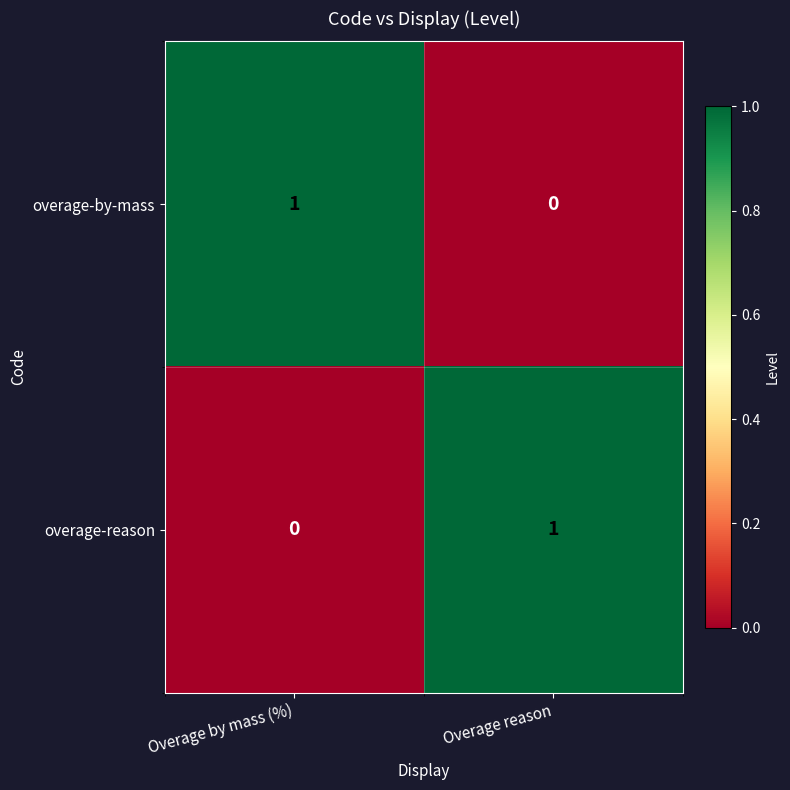

True or false: overage-reason has a value of 1 at Overage reason.

True